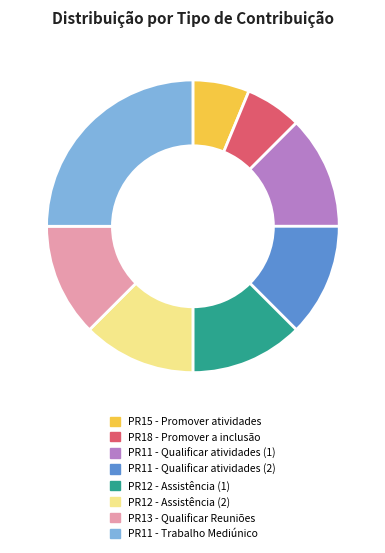

Combined, do PR12 - Assistência (1) and PR11 - Trabalho Mediúnico account for over 50%?

No